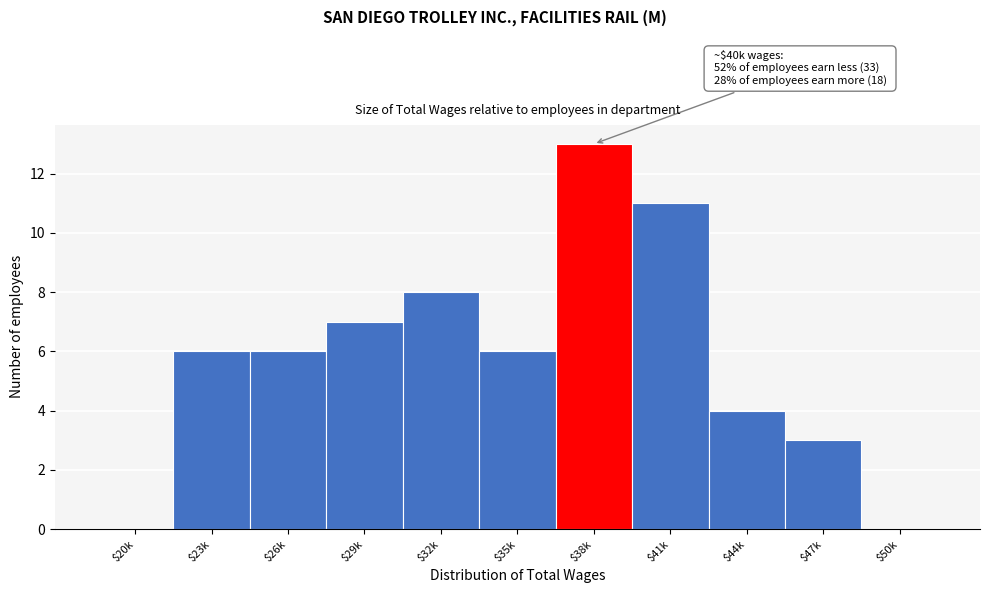

What value does the data have at $26k, to the nearest 10?

10